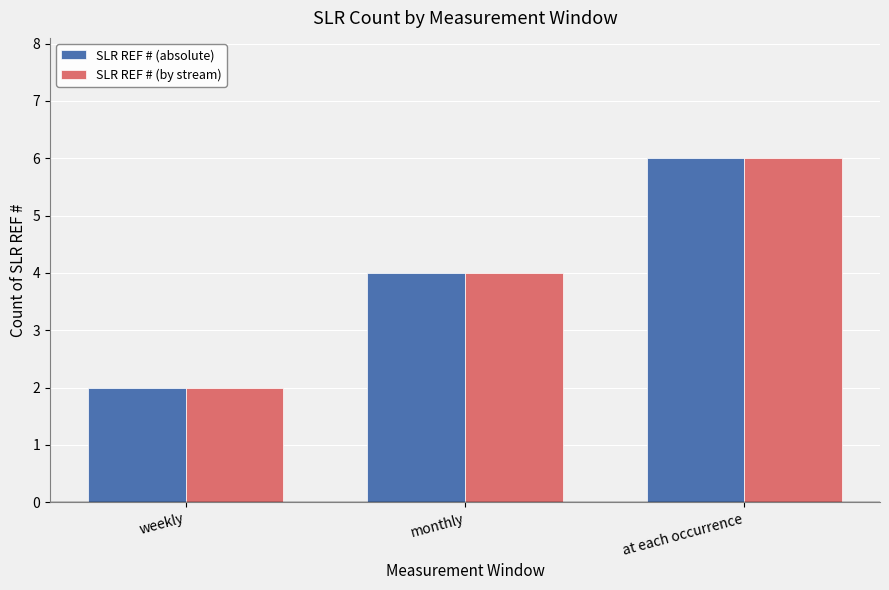

The value of SLR REF # (absolute) at monthly is 4. True or false?

True